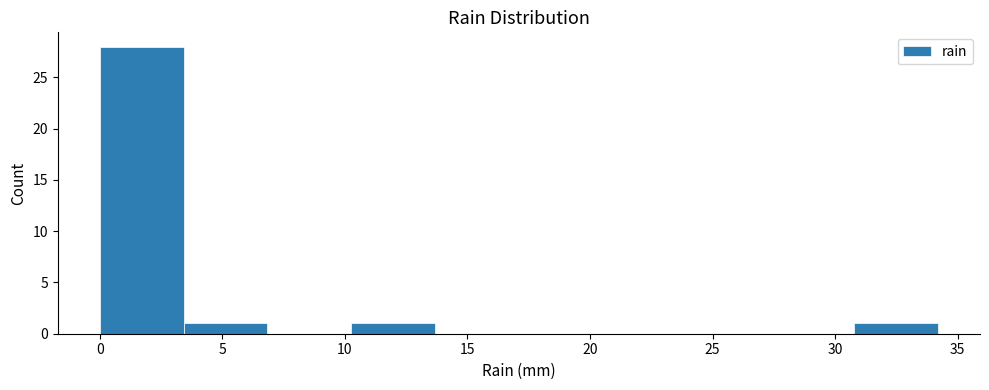

Reading left to right, transcribe this chart: for each bar, give the range it covers on the x-axis and its height. Neither the bar edges nor the heights are printed on the chart, so give them approximately, as read against the axes.

0.0 to 3.5: 28
3.5 to 7.0: 1
7.0 to 10.5: 0
10.5 to 13.5: 1
13.5 to 17.0: 0
17.0 to 20.5: 0
20.5 to 24.0: 0
24.0 to 27.5: 0
27.5 to 31.0: 0
31.0 to 34.0: 1